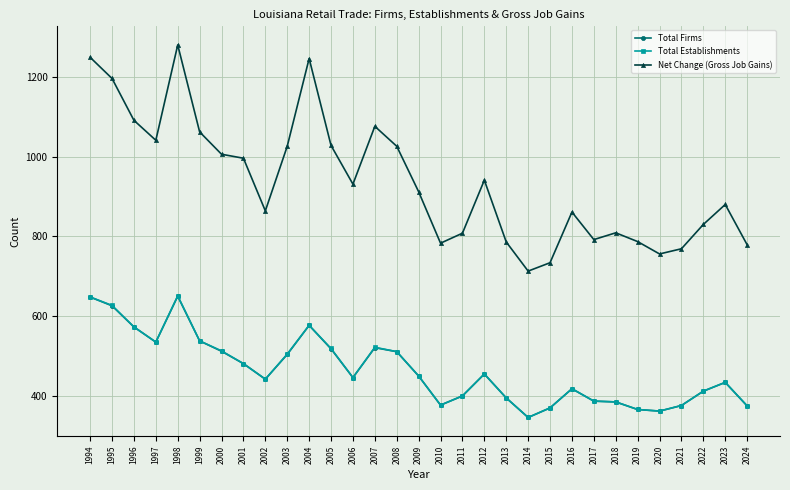

True or false: Net Change (Gross Job Gains) and Total Establishments cross at least once.

False